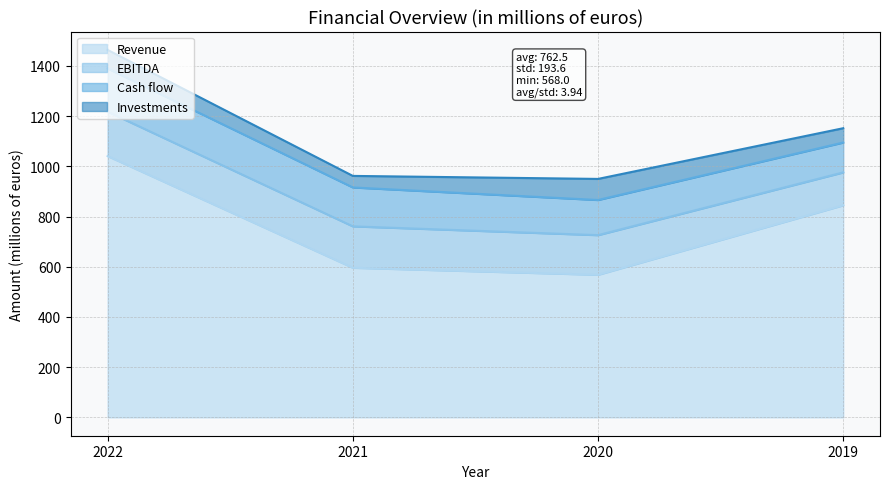

What are all the series names shown in the legend?

Revenue, EBITDA, Cash flow, Investments